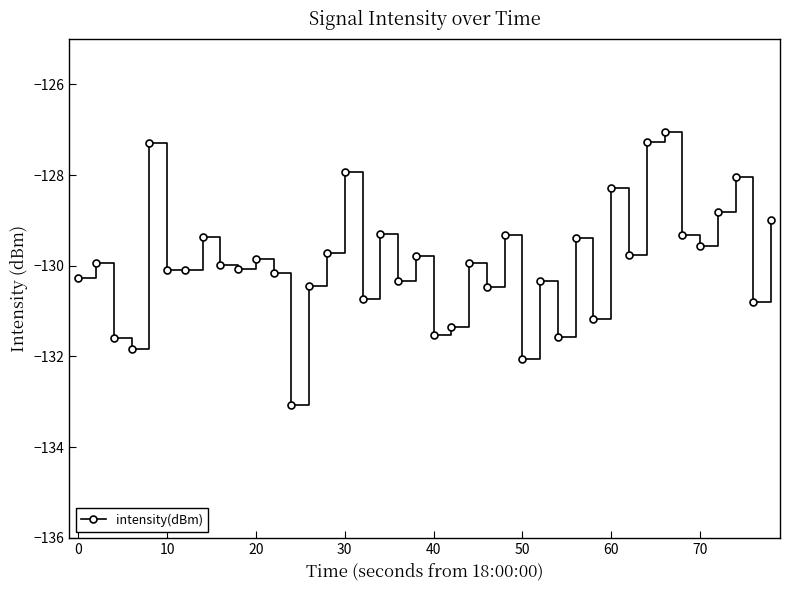

What is the average value?

-129.9